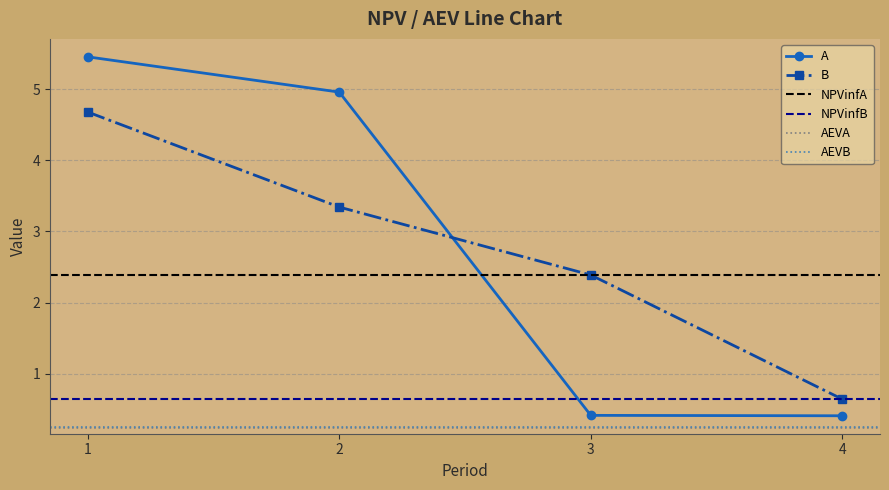

Is the value of A at 1 greater than the value of B at 2?

Yes